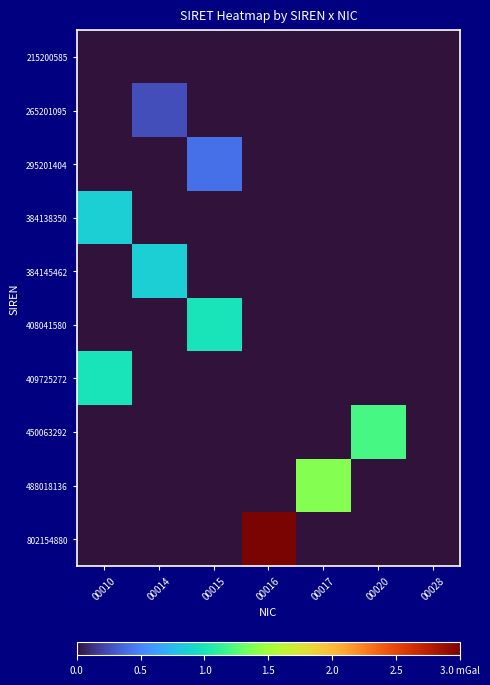

List the series in order of their peak value, highest first.

802154880, 488018136, 450063292, 409725272, 408041580, 384145462, 384138350, 295201404, 265201095, 215200585